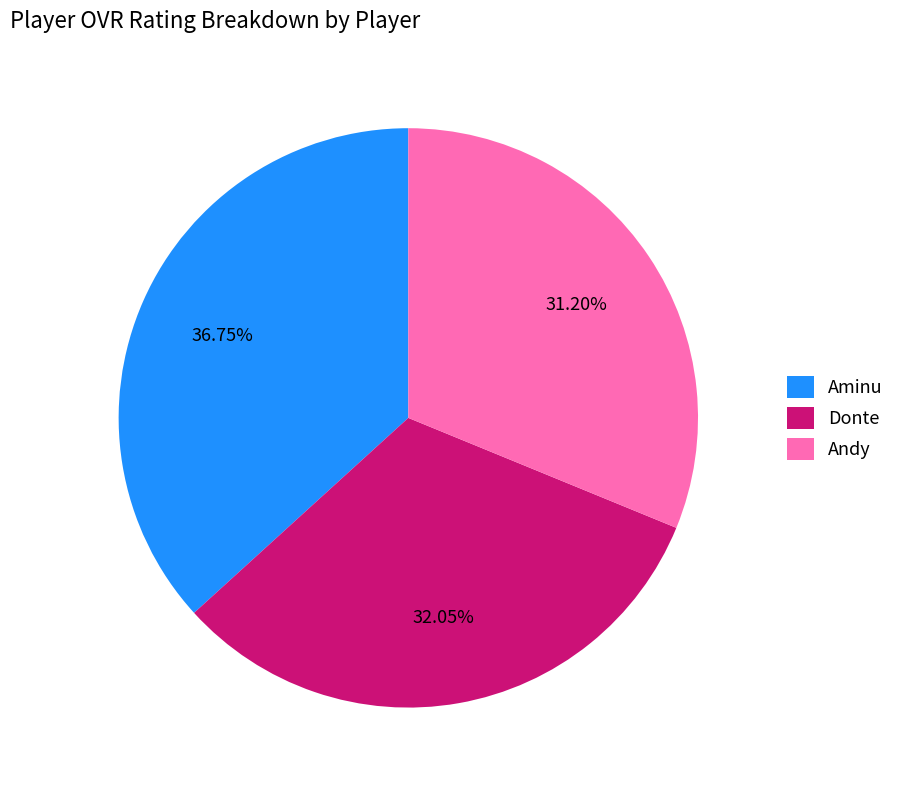

Which slice is the largest?

Aminu